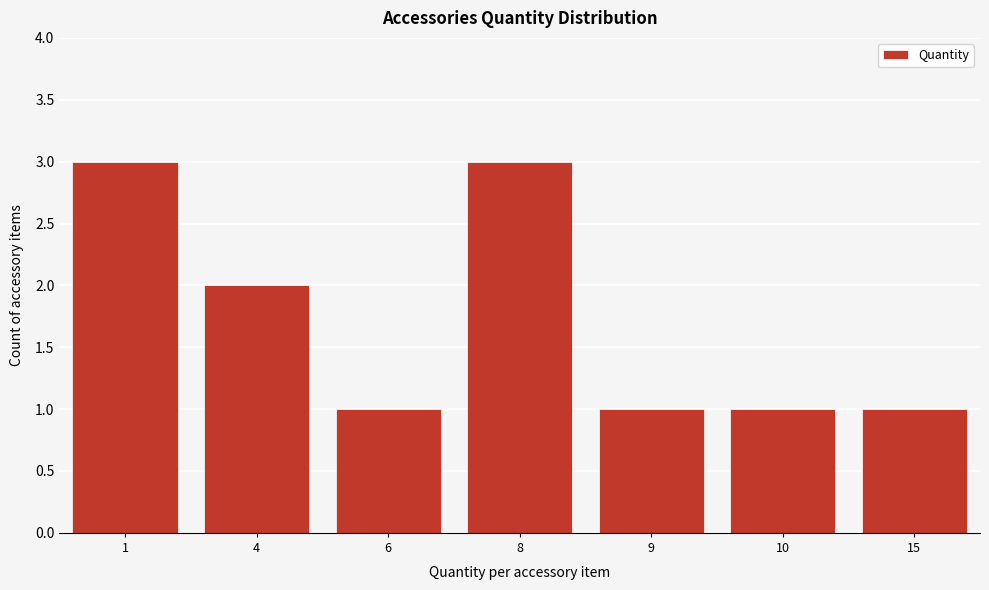

Reading left to right, list all the values displayed in this chart.

1=3	4=2	6=1	8=3	9=1	10=1	15=1